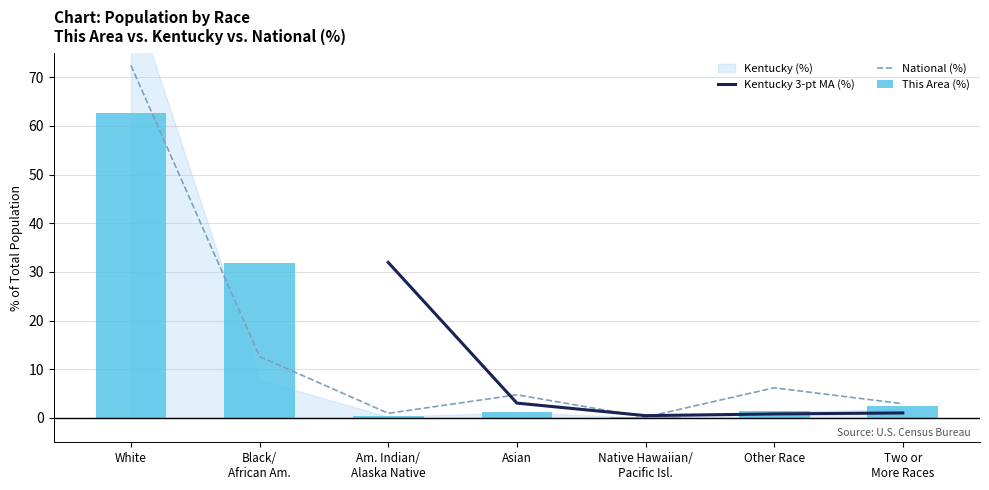

Which has a higher value, Native Hawaiian/
Pacific Isl. or Black/
African Am.?

Black/
African Am.